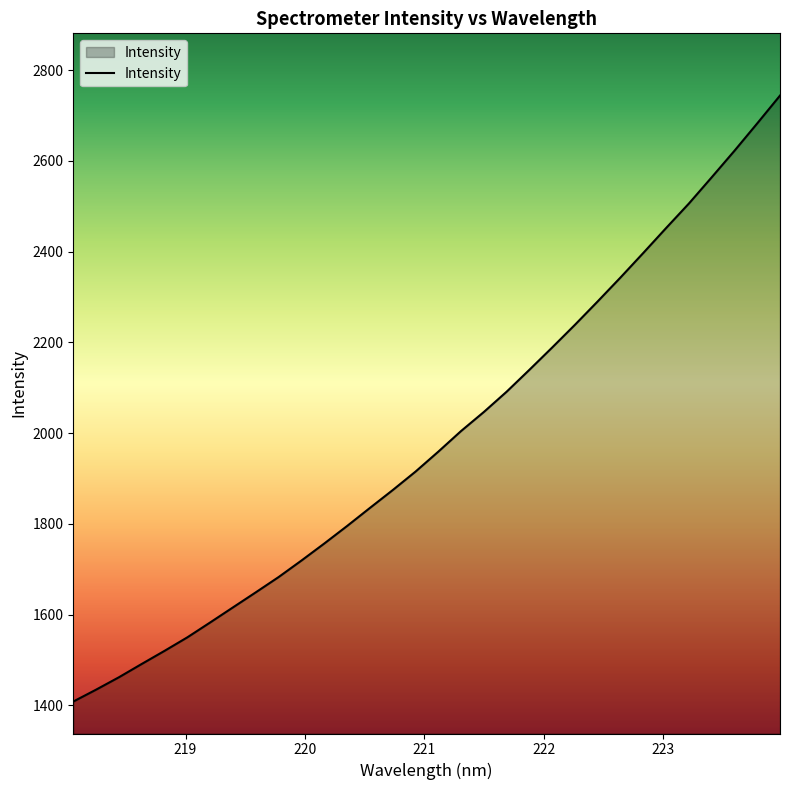

What is the difference between the maximum and minimum values?

1335.7